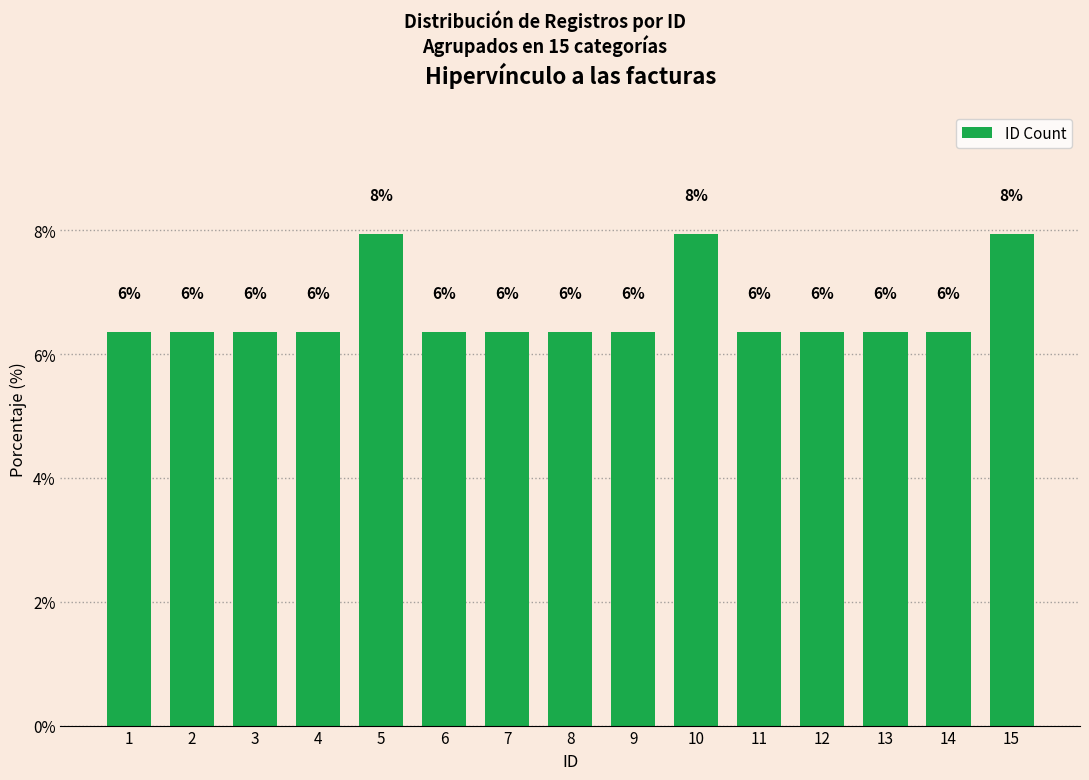

What is the difference between the maximum and second lowest values?

1.6